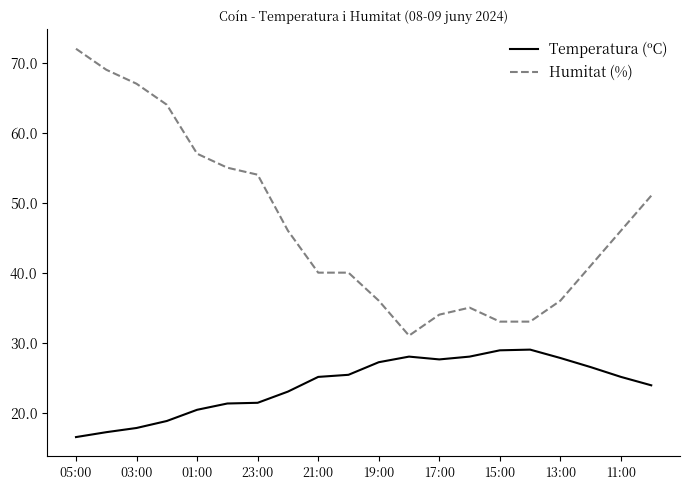

What is the greatest value displayed?

72.0